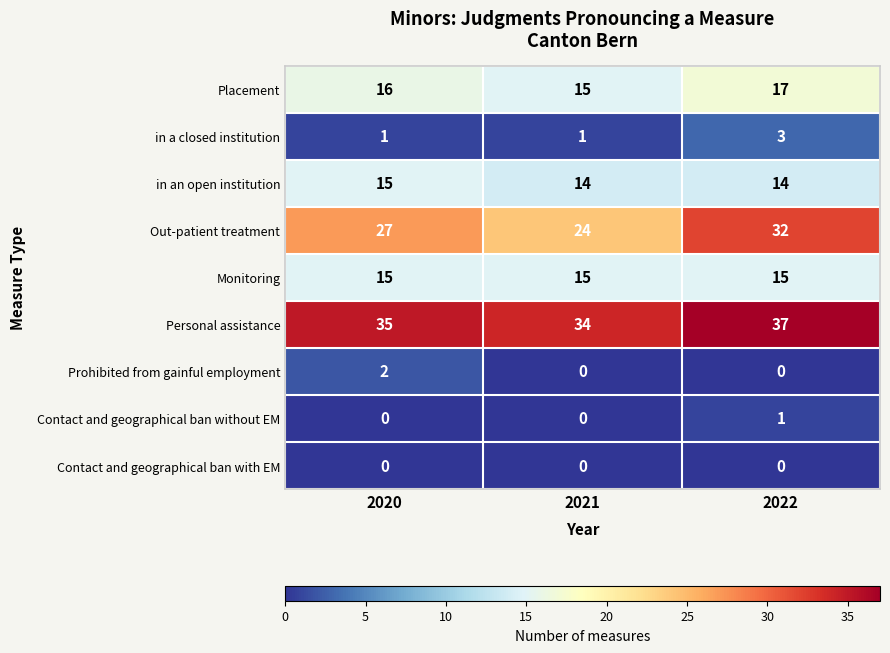

Count the in a closed institution values in the range 1 to 3.

3